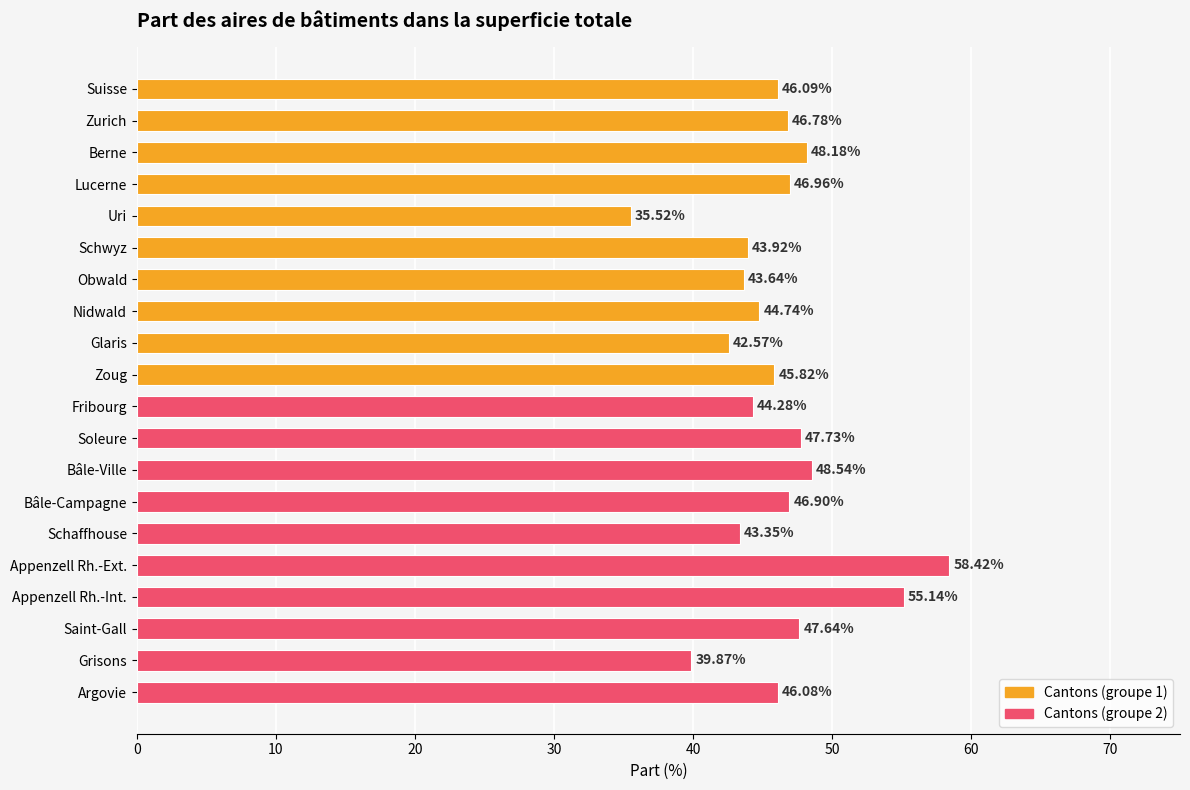

Which category has the highest value across all series?

Appenzell Rh.-Ext.